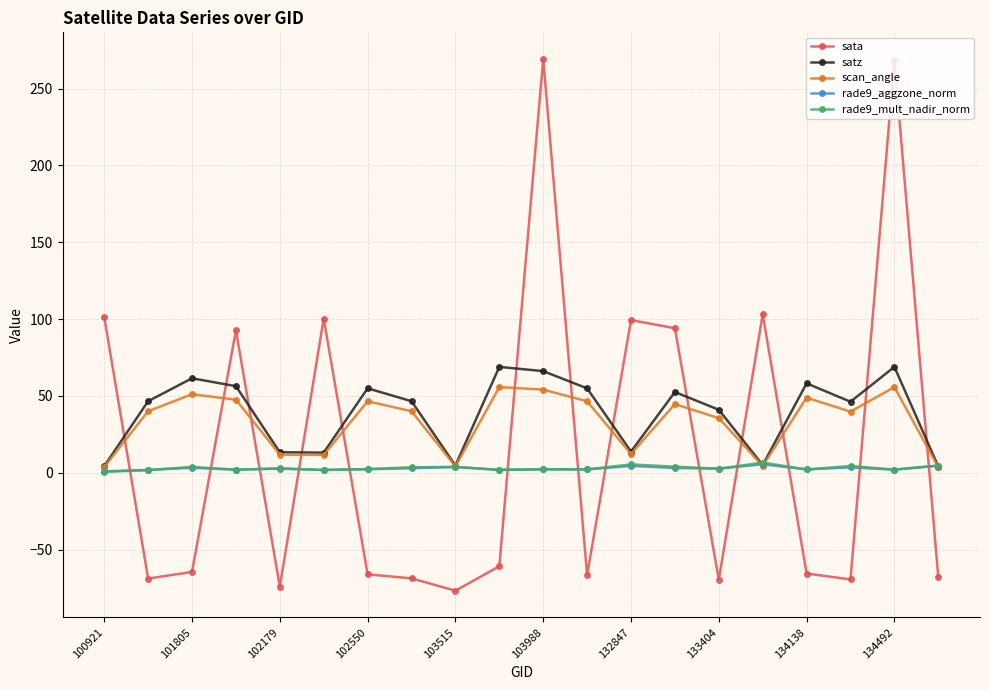

What is the lowest value of the sata series?

-76.8